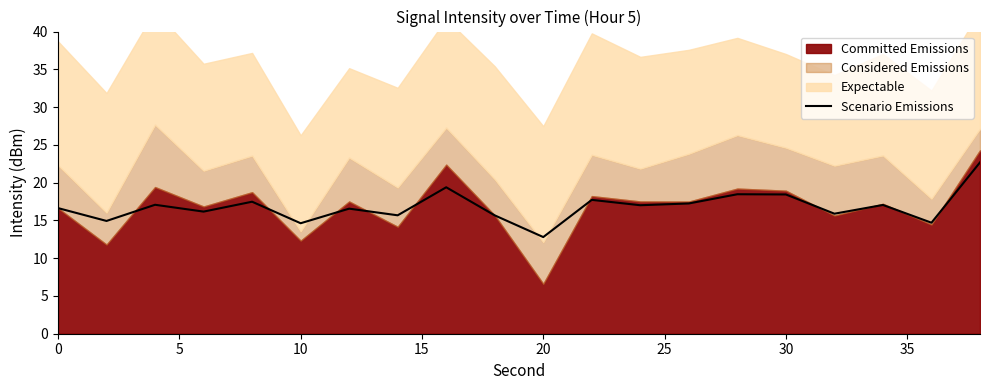

What is the maximum value for Scenario Emissions?

22.7